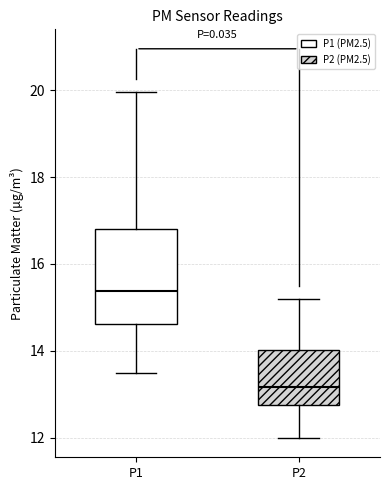

Which box is the tallest, from its lower edge to its upper edge?

P1